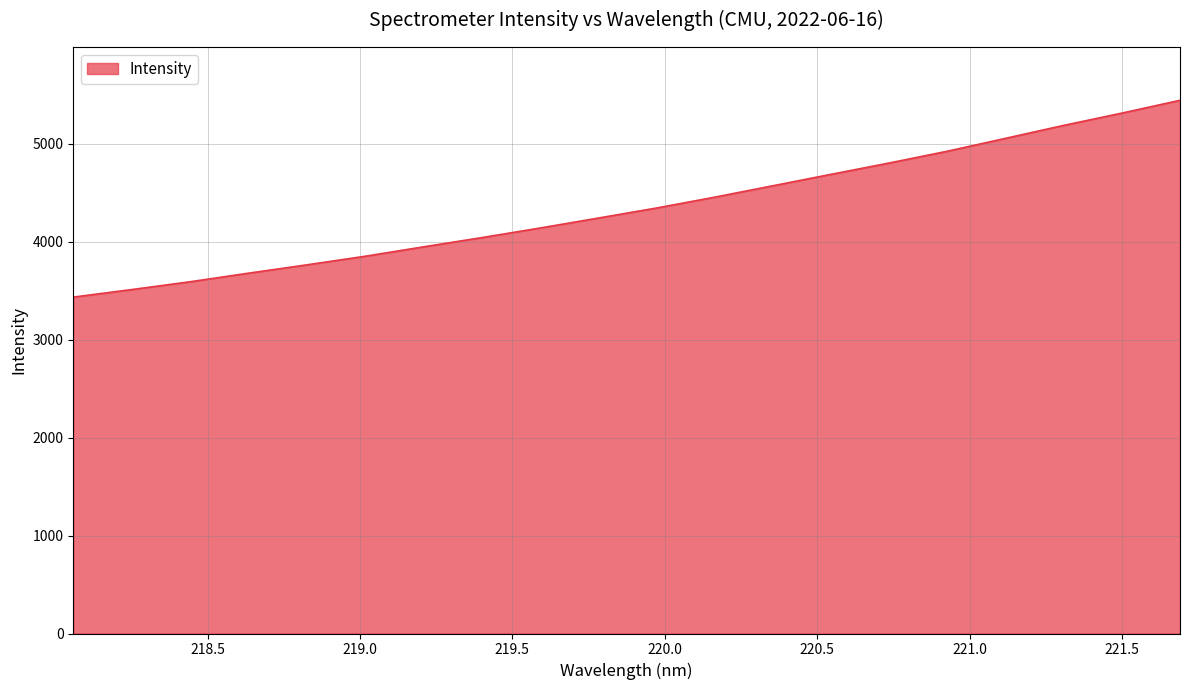

What is the maximum value shown in the chart?

5441.0